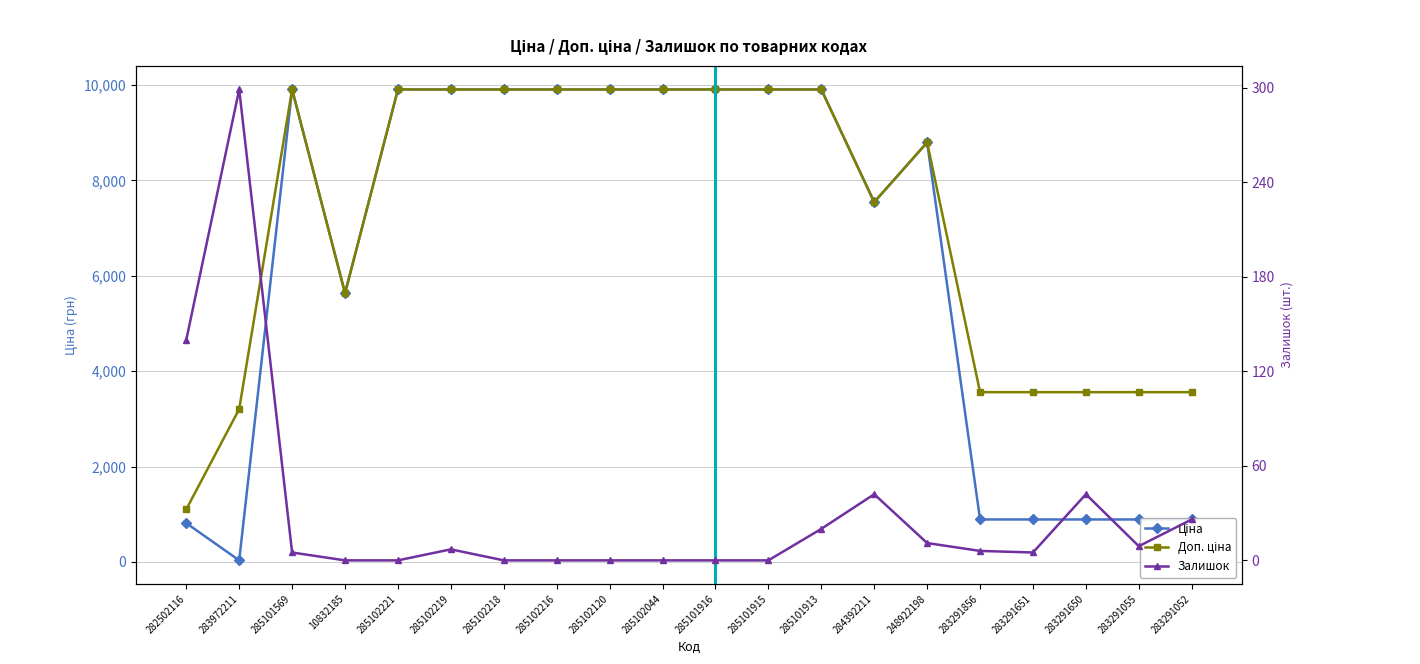

How many values in Залишок are above zero?

12